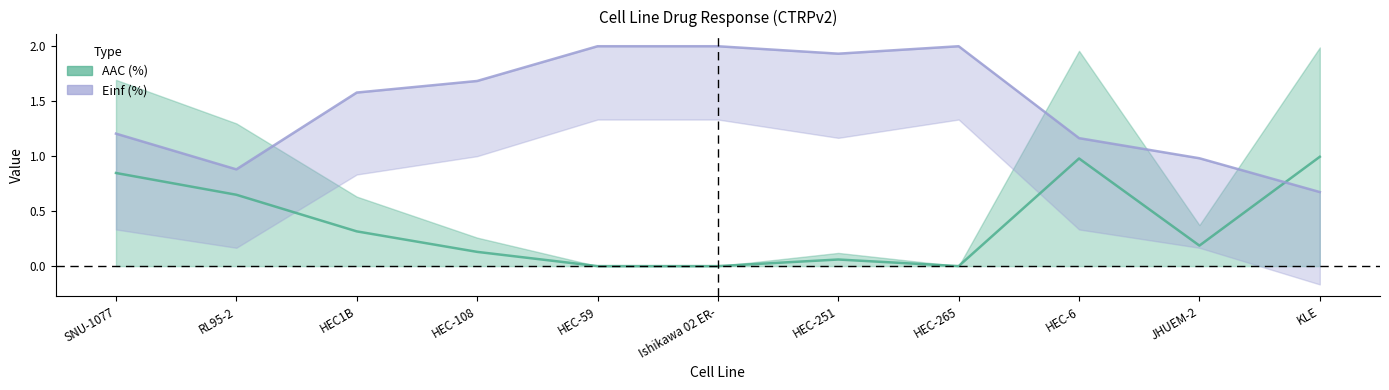

List the series in order of their peak value, lowest first.

AAC (%), Einf (%)